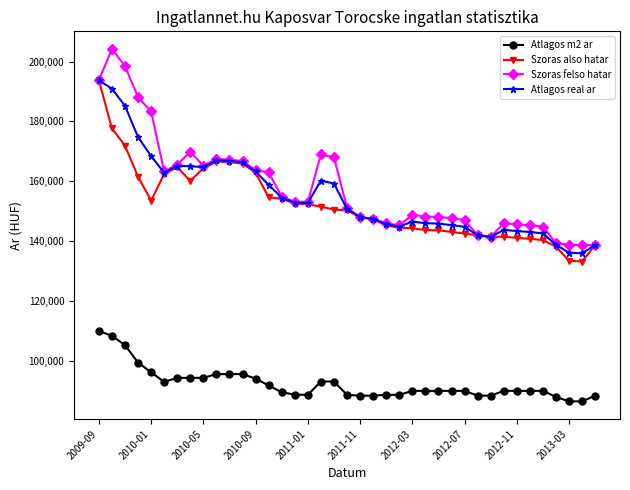

How many values in the Atlagos m2 ar series are below 89935?

14